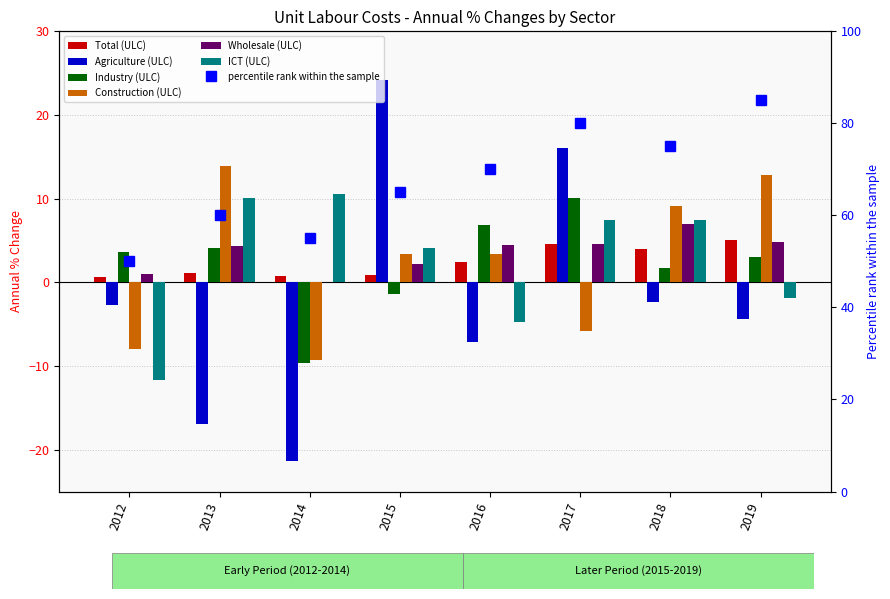

Which category has the highest value across all series?

2015